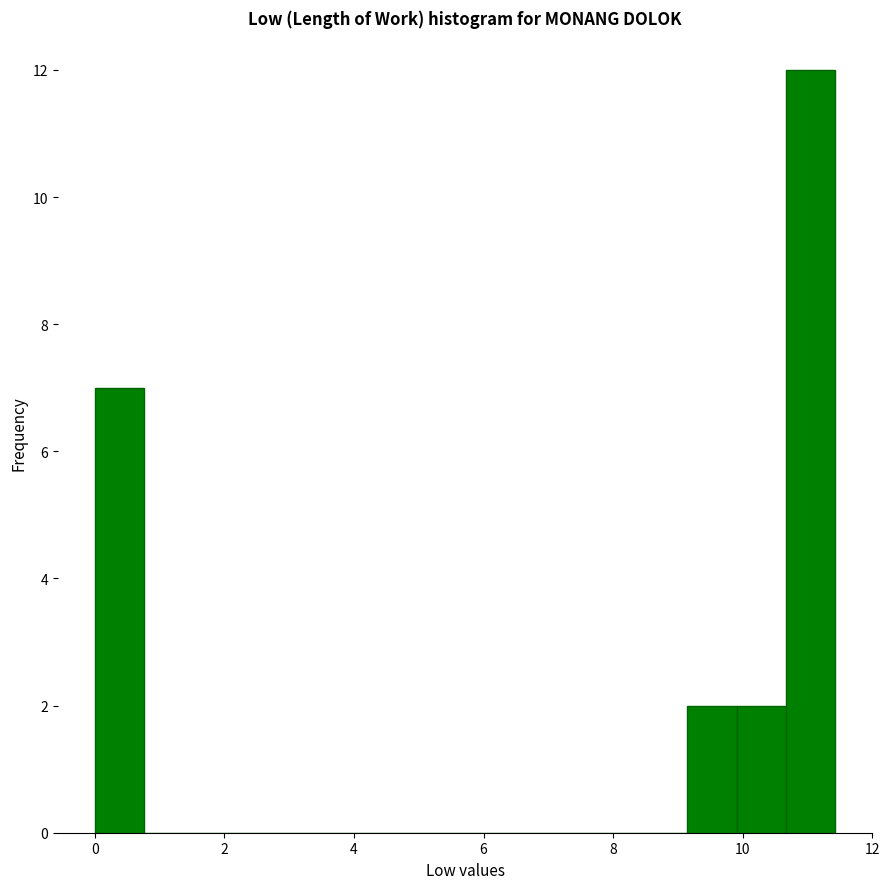

Around what value on the x-axis is the tallest bar? Give the approximate position of its centre, as read against the axis.

11.0